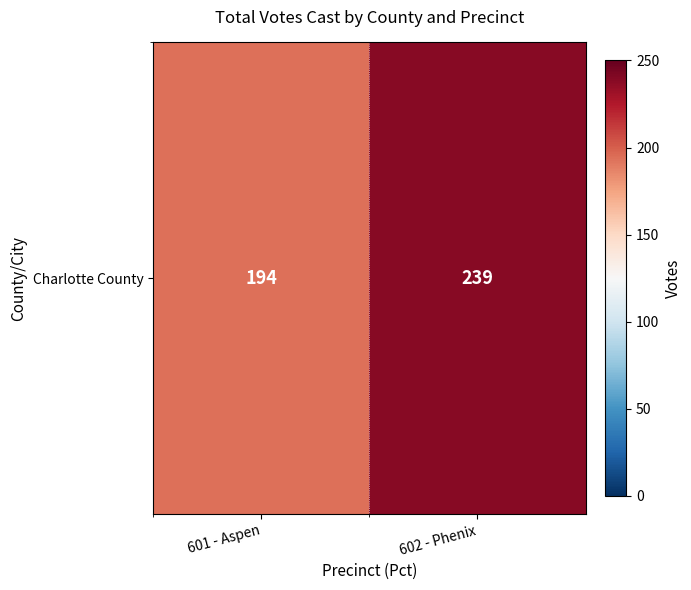

What is the maximum value shown in the chart?

239